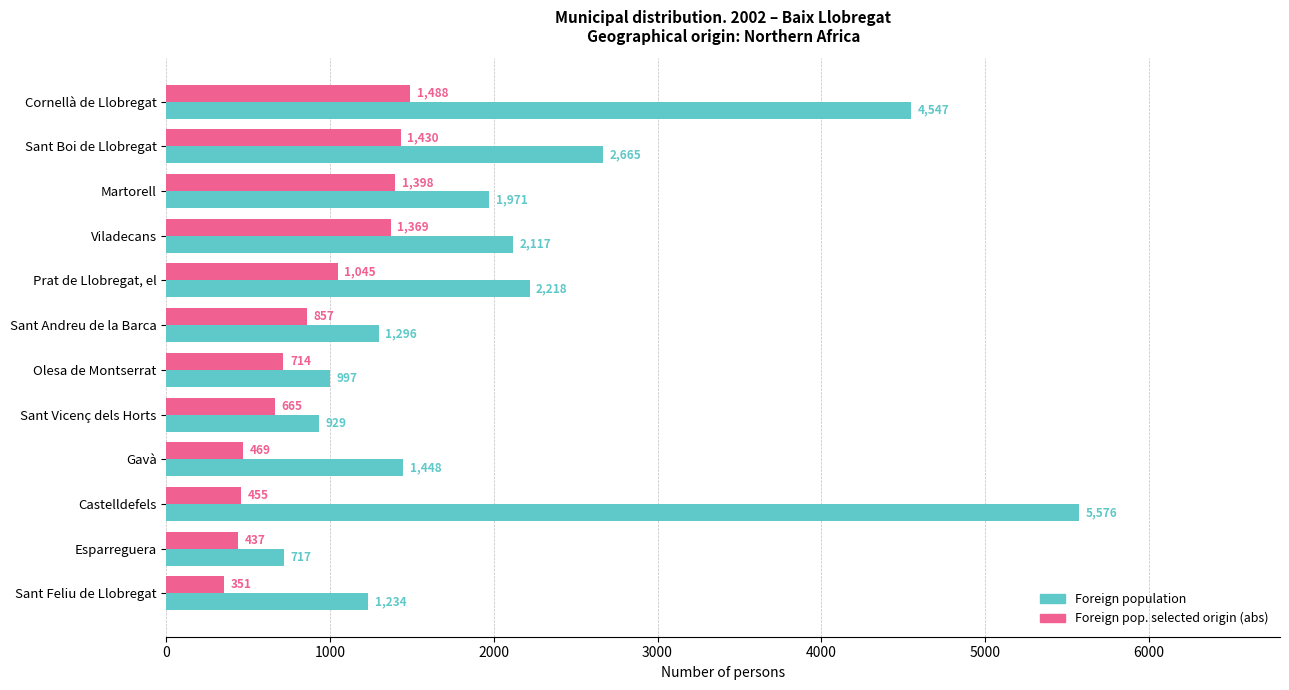

What is the average value of the Foreign pop. selected origin (abs) series?

890